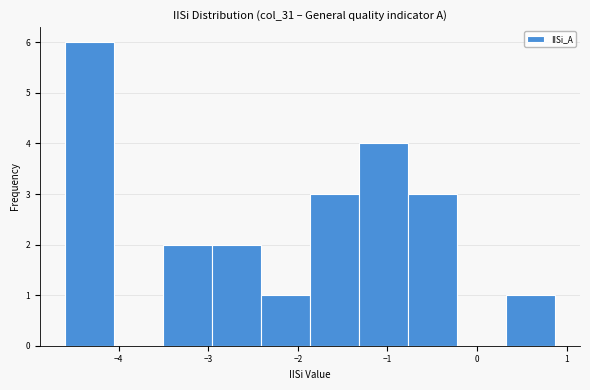

Reading left to right, list every bar in this chart as the range it spans on the x-axis followed by its height. Neither the bar edges nor the heights are printed on the chart, so give them approximately, as read against the axes.

-4.6 to -4.1: 6
-4.1 to -3.5: 0
-3.5 to -3.0: 2
-3.0 to -2.4: 2
-2.4 to -1.9: 1
-1.9 to -1.3: 3
-1.3 to -0.8: 4
-0.8 to -0.2: 3
-0.2 to 0.3: 0
0.3 to 0.9: 1